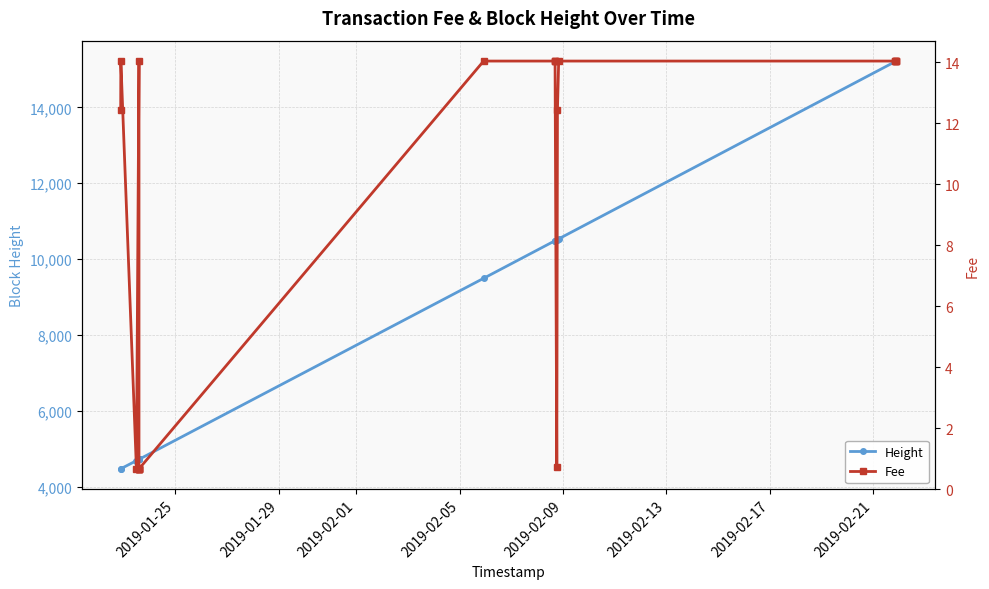

Rank the series by their maximum value, from lowest to highest.

Fee, Height